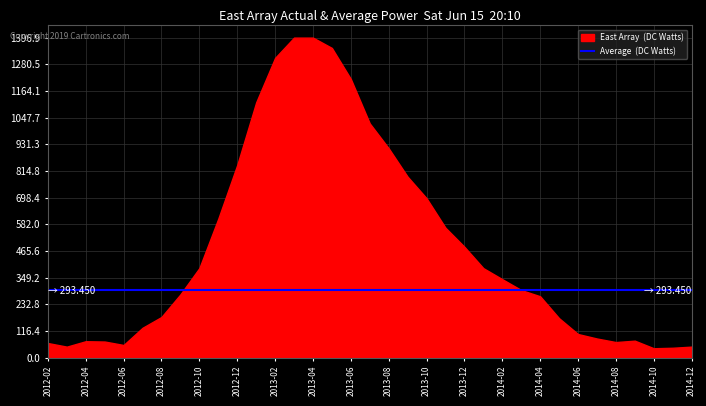

How many series are shown in this chart?

1